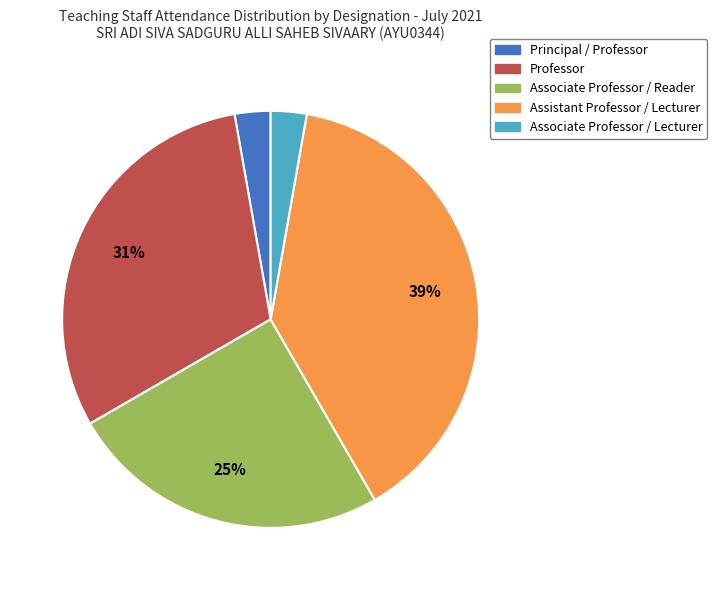

Which has a higher value, Assistant Professor / Lecturer or Principal / Professor?

Assistant Professor / Lecturer